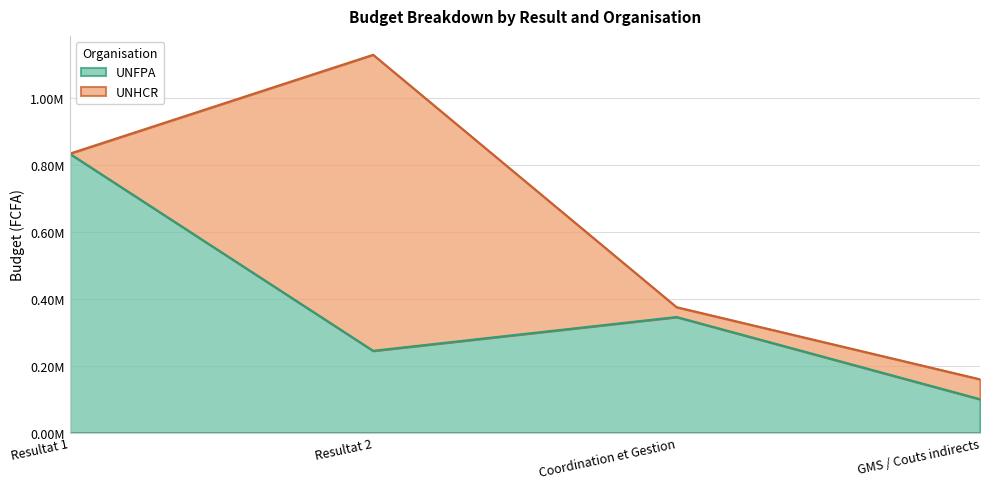

What are all the series names shown in the legend?

UNFPA, UNHCR